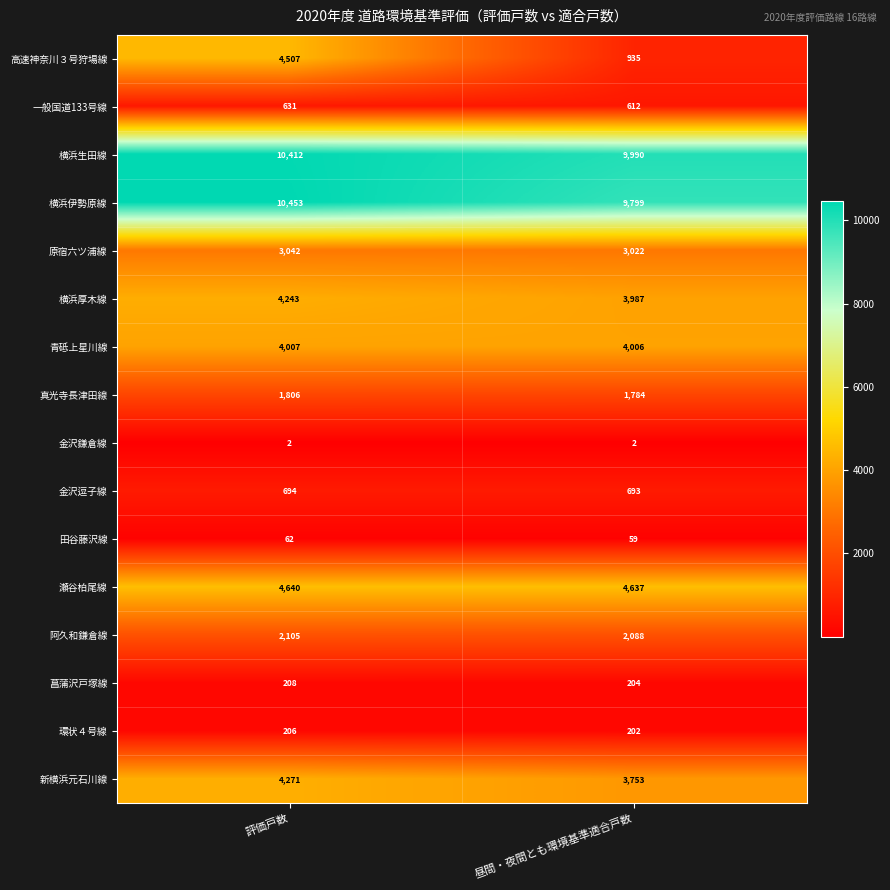

What is the difference between the 横浜厚木線 values at 昼間・夜間とも環境基準適合戸数 and 評価戸数?

256